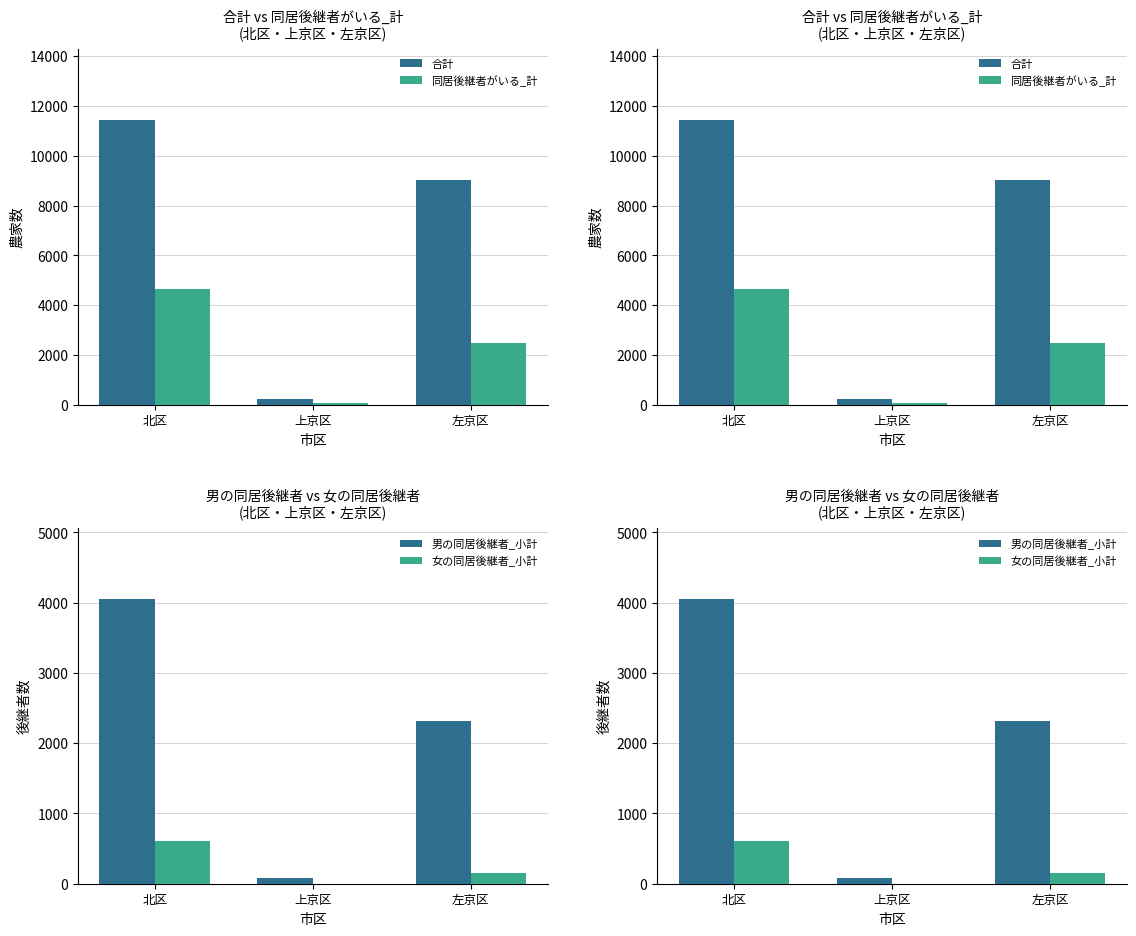

Reading right to left, list all the values displayed in this chart.

合計: 9008	221	11429
同居後継者がいる_計: 2470	79	4654
男の同居後継者_小計: 2315	79	4050
女の同居後継者_小計: 155	0	604